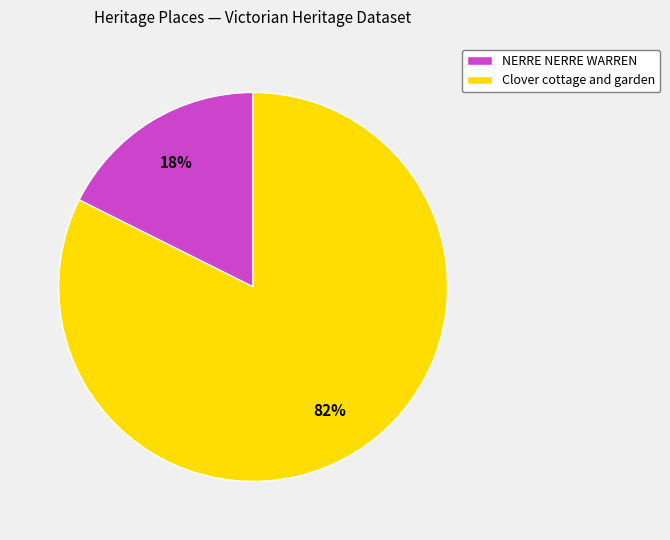

Which category has the smallest portion of the pie?

NERRE NERRE WARREN